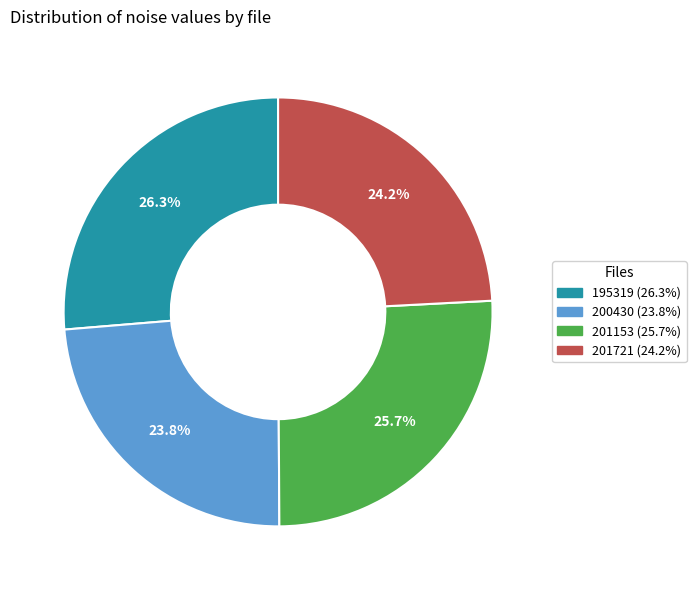

Does any single category account for the majority?

No